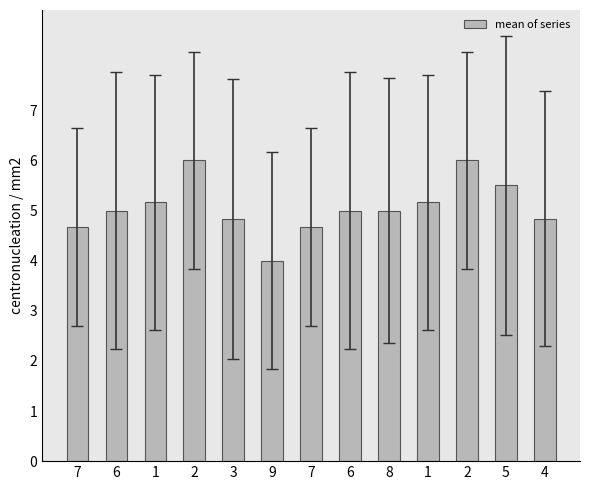

How many bars are there in total?

13